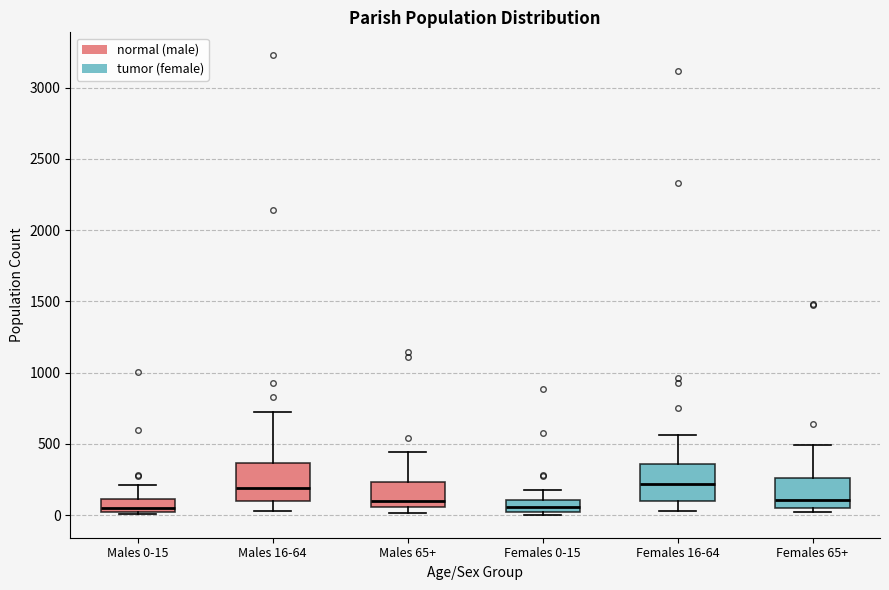

Reading left to right, transcribe this box plot: for each box, give where its median line is, the range the box spans, and where its two whiskers end, as read against the y-axis. The values are not printed on the chart, so give them approximately, as read against the axis.

Males 0-15: median 50, box 0 to 100, whiskers 0 (just below the box's lower edge) to 200
Males 16-64: median 200, box 100 to 350, whiskers 50 to 700
Males 65+: median 100, box 50 to 250, whiskers 0 to 450
Females 0-15: median 50, box 0 to 100, whiskers 0 (just below the box's lower edge) to 150
Females 16-64: median 200, box 100 to 350, whiskers 50 to 550
Females 65+: median 100, box 50 to 250, whiskers 0 to 500